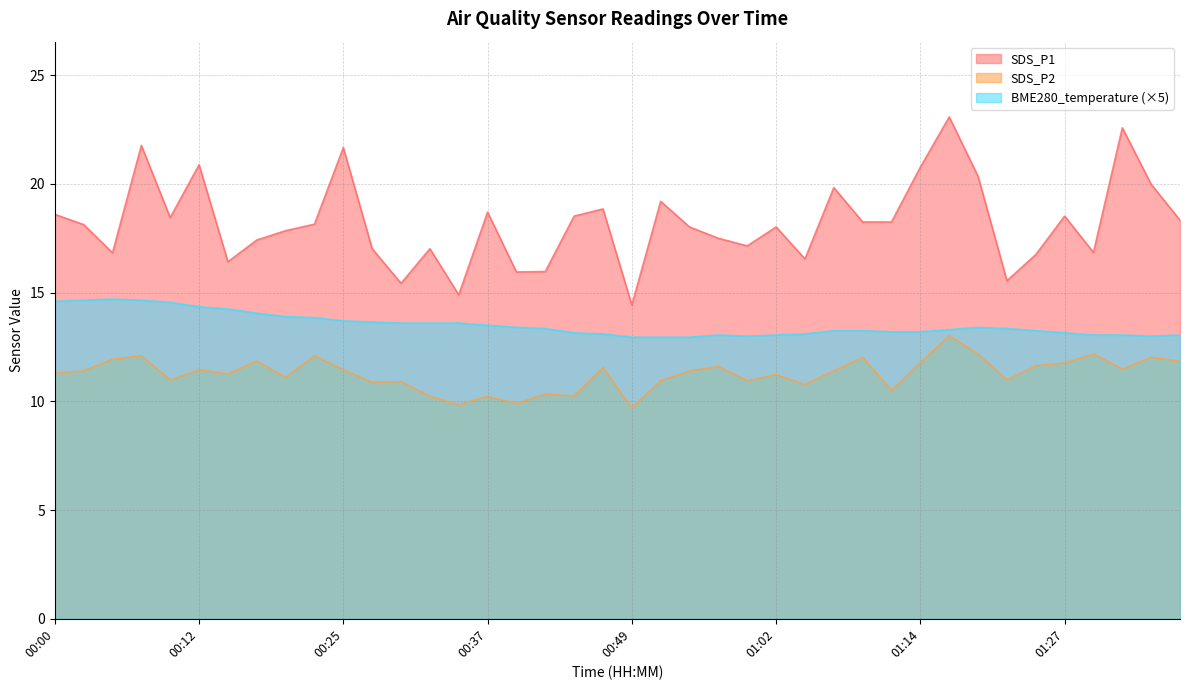

At which label does SDS_P1 first exceed 18?

00:00